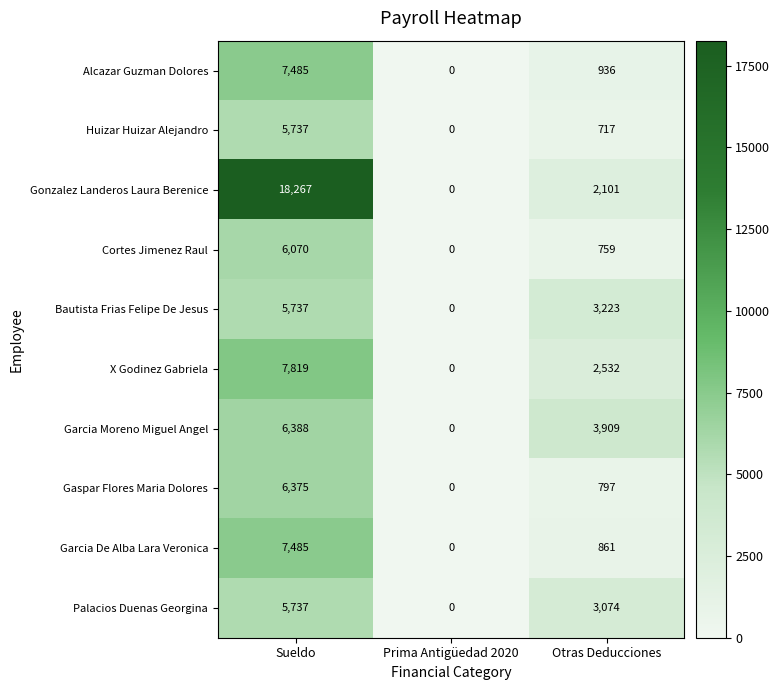

What is the total value across all series at Sueldo?

77100